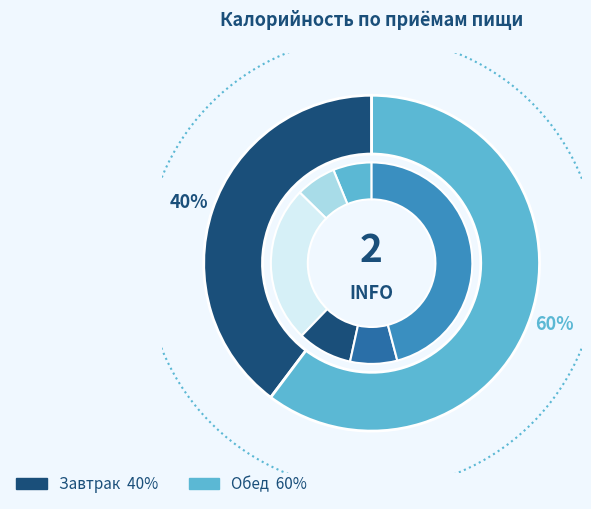

Is there any slice that represents more than half of the pie?

Yes